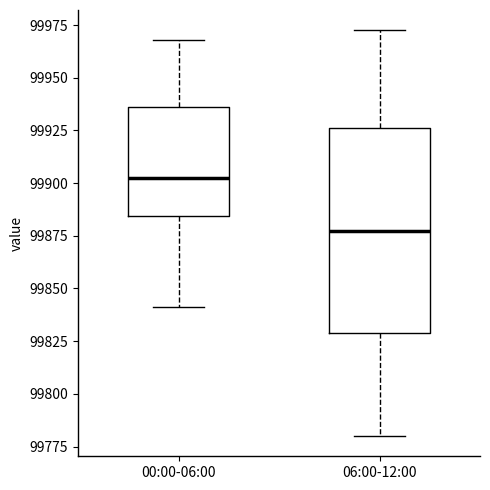

Which box is the tallest, from its lower edge to its upper edge?

06:00-12:00